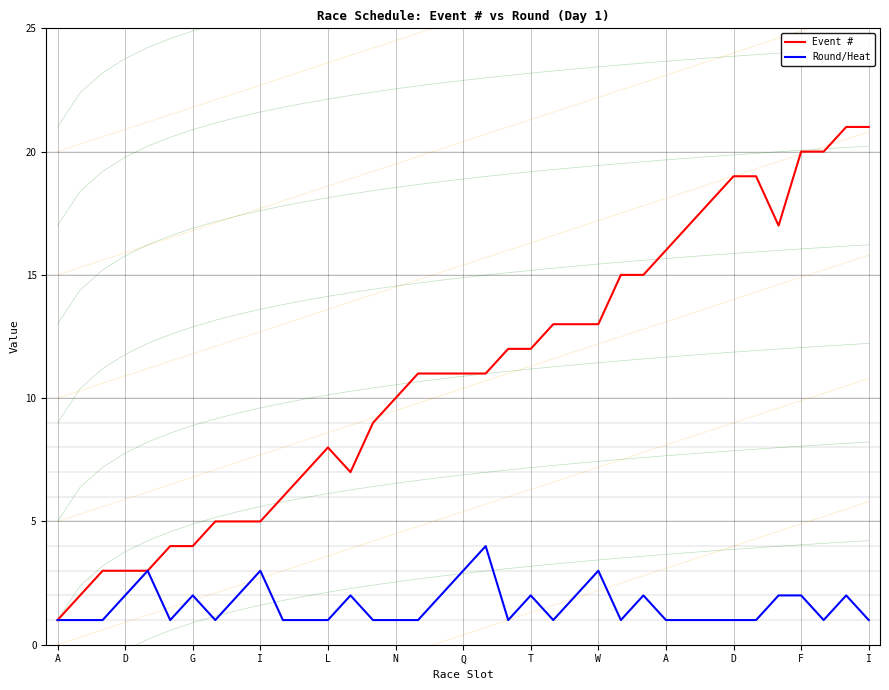

What is the difference between the Round/Heat values at N and 33?

1